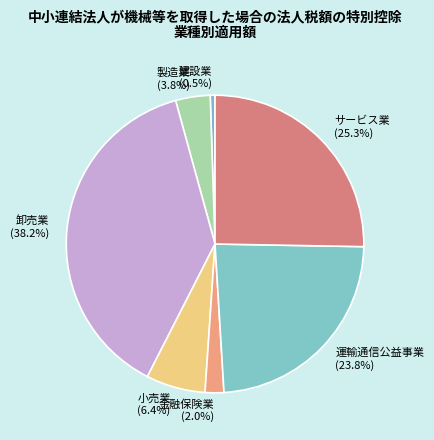

To the nearest percent, what portion does 運輸通信公益事業 represent?

24%